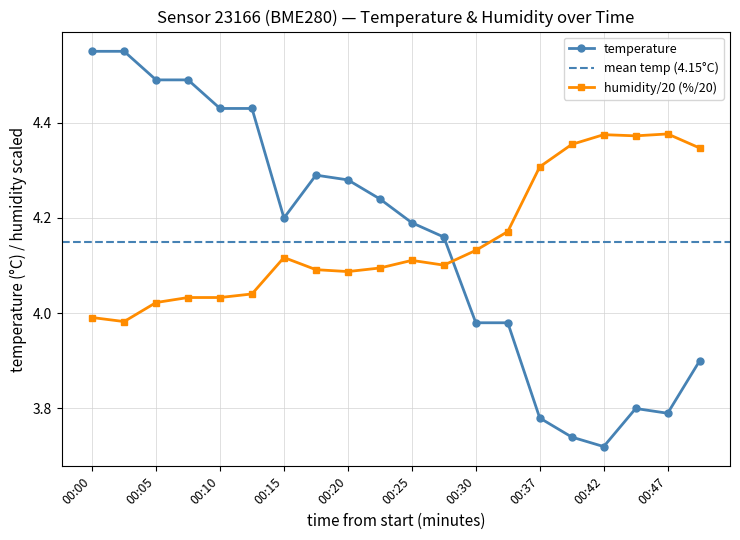

At 00:25, list the series in order from smallest to largest.

humidity, temperature